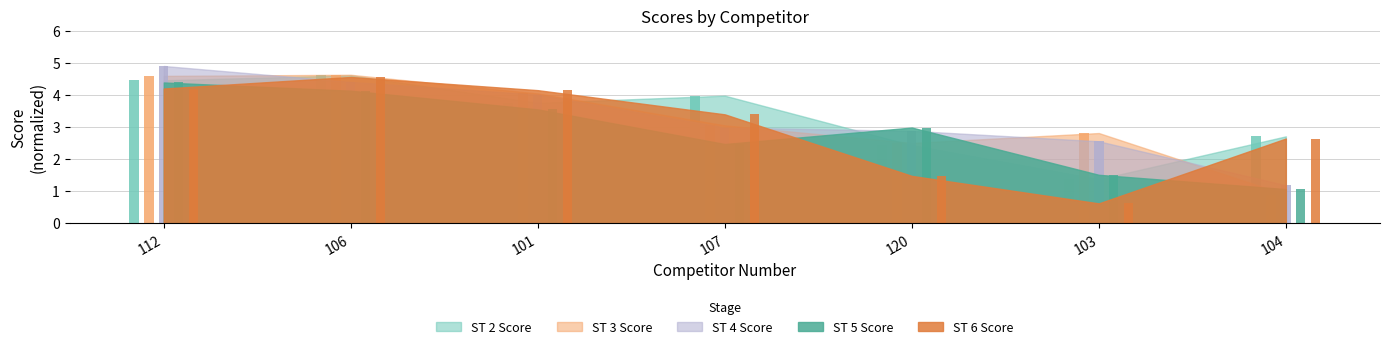

Which series has the largest total across all categories?

ST 2 Score